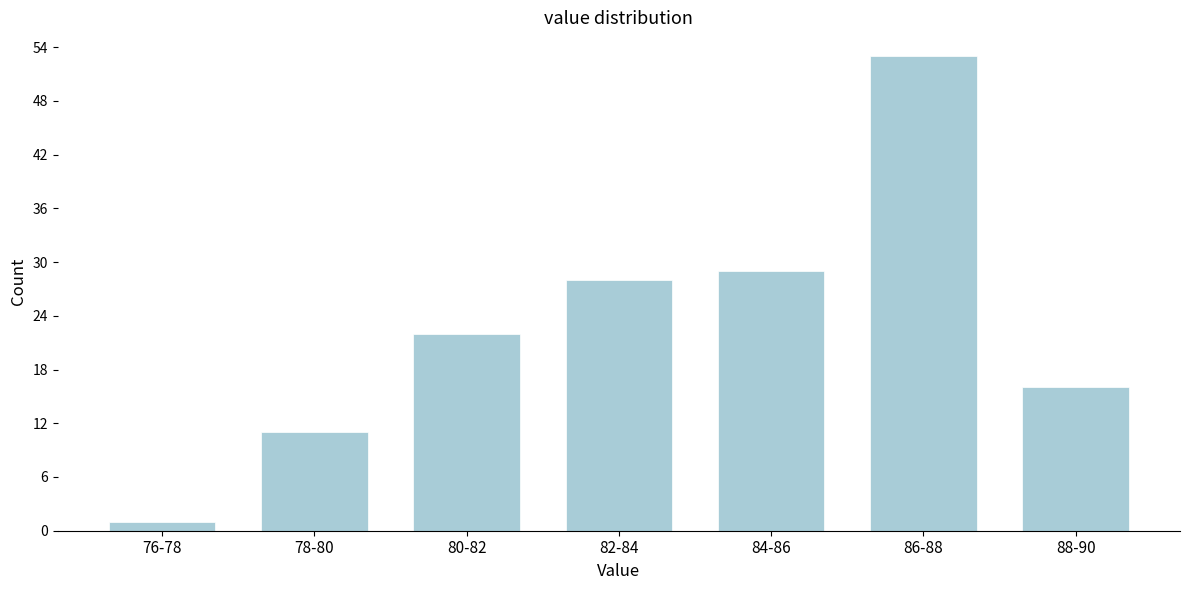

Reading left to right, list all the values displayed in this chart.

76-78=1	78-80=11	80-82=22	82-84=28	84-86=29	86-88=53	88-90=16